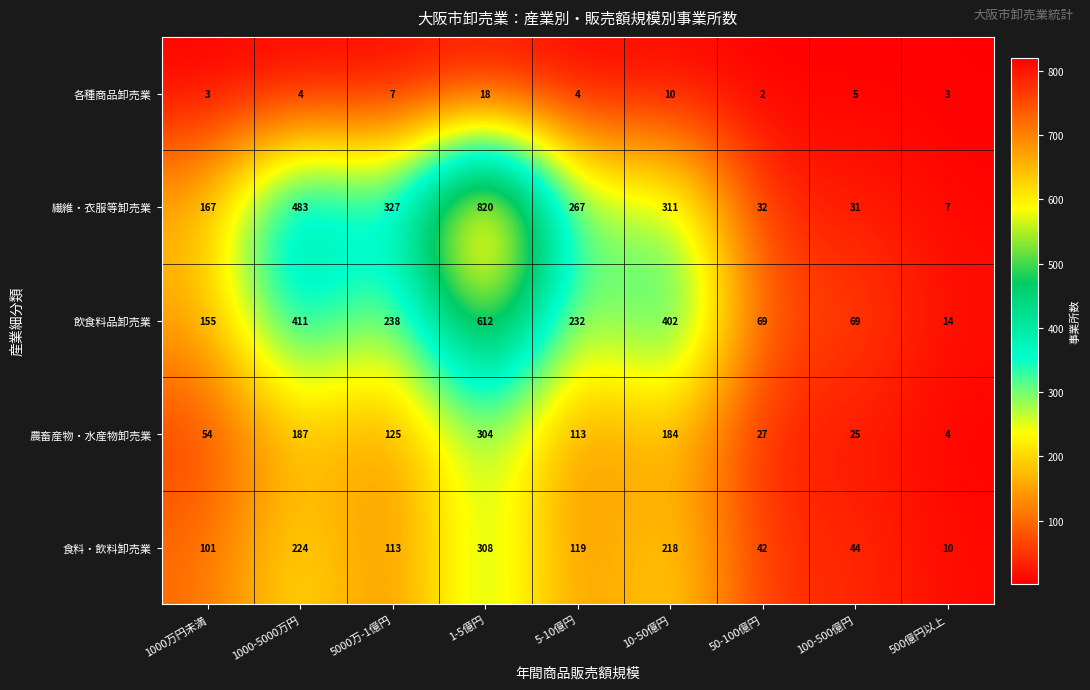

Which category has the highest value across all series?

1-5億円